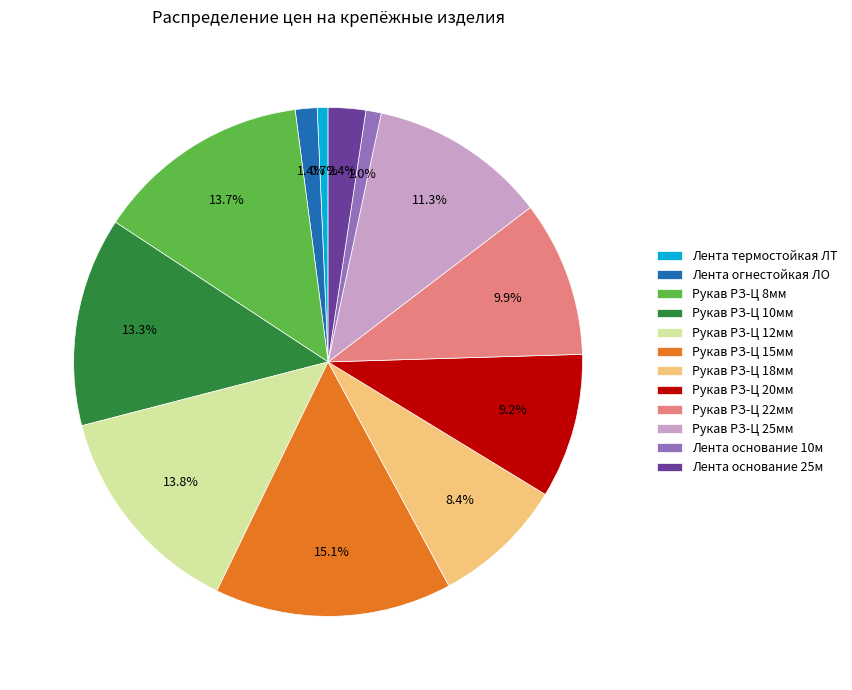

Approximately how many times larger is the value at Рукав РЗ-Ц 10мм compared to Рукав РЗ-Ц 8мм?

1.0